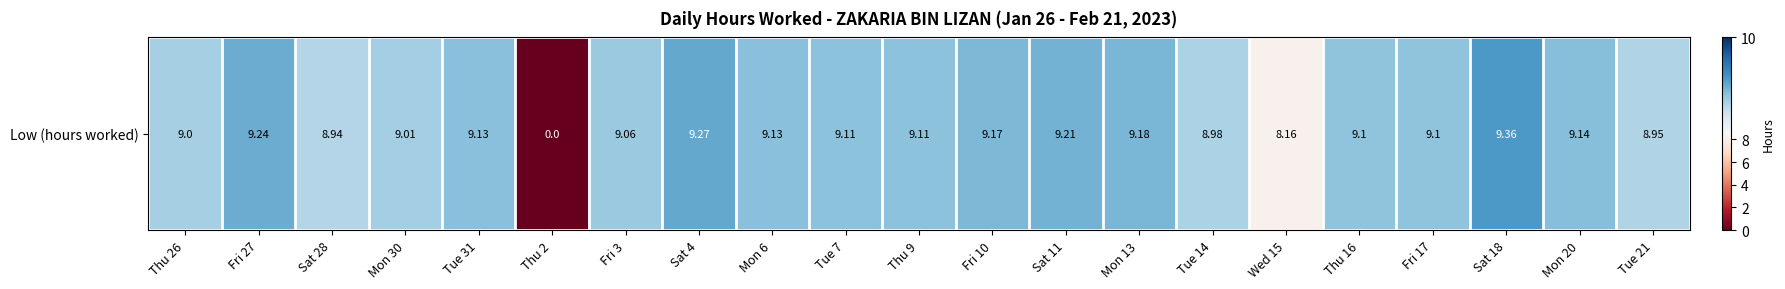

List the labels in order of value, smallest first.

Thu 2, Wed 15, Sat 28, Tue 21, Tue 14, Thu 26, Mon 30, Fri 3, Thu 16, Fri 17, Tue 7, Thu 9, Tue 31, Mon 6, Mon 20, Fri 10, Mon 13, Sat 11, Fri 27, Sat 4, Sat 18